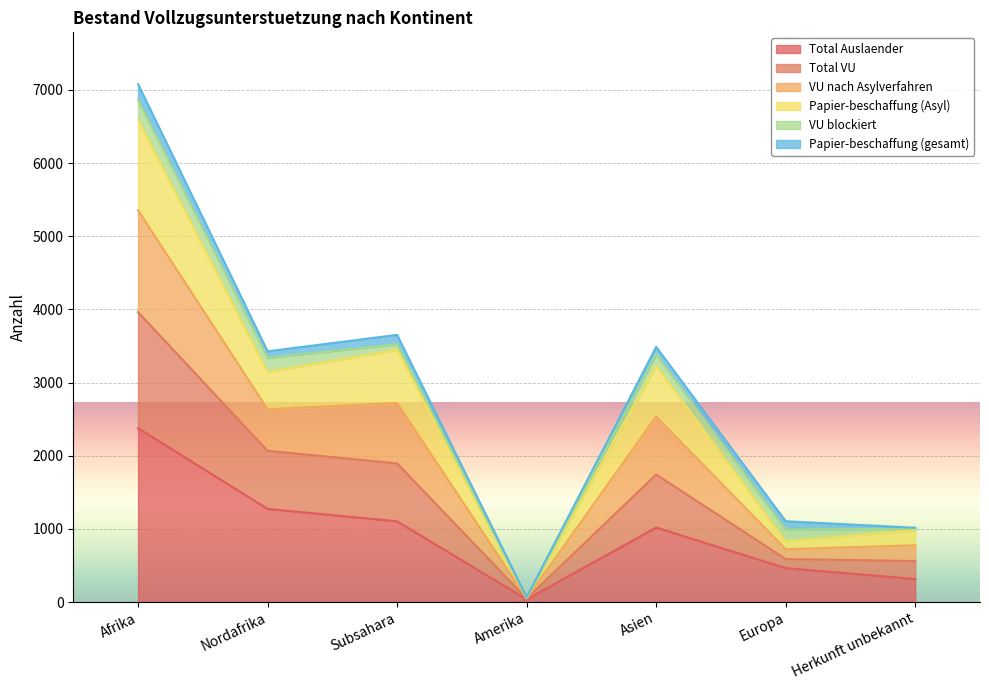

True or false: Total VU and Total Auslaender intersect in this chart.

False